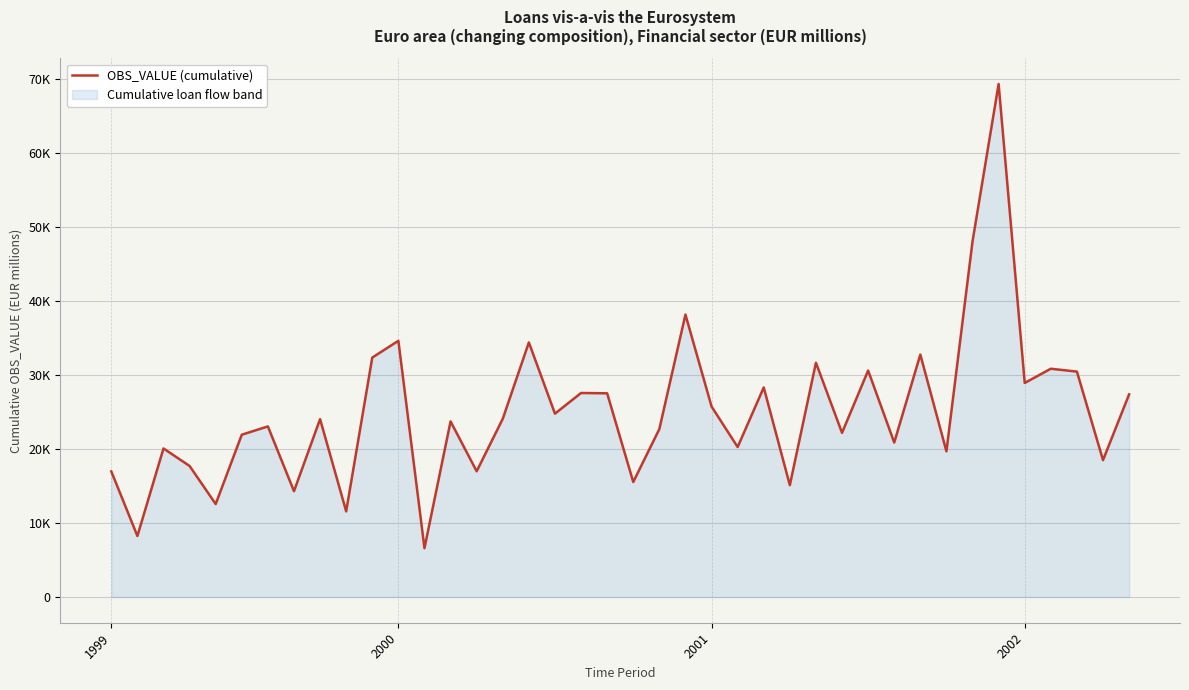

What is the average value?

25025.9